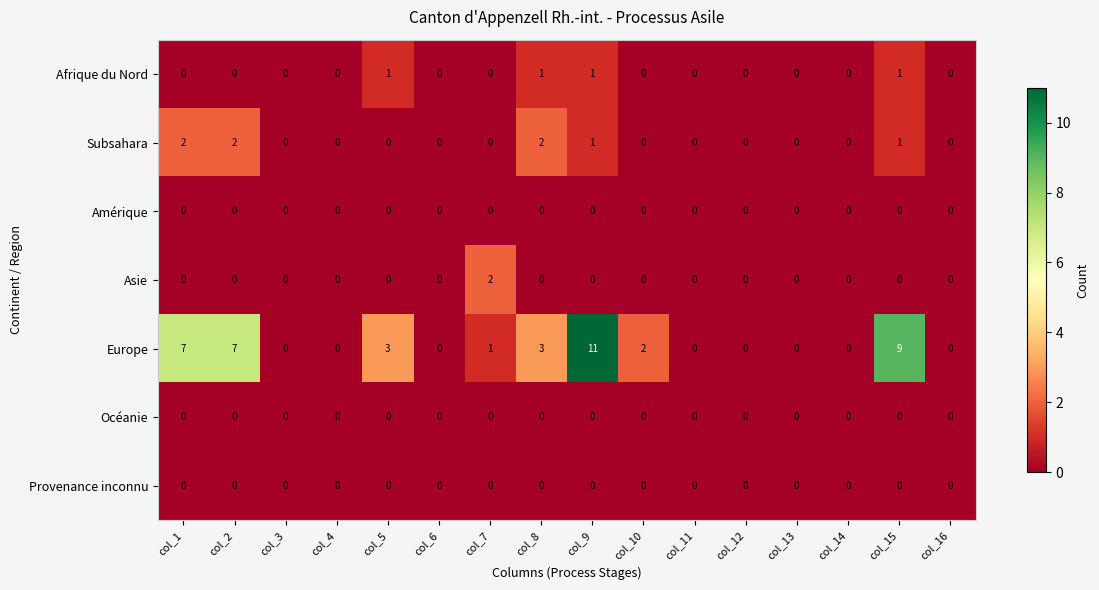

Which label corresponds to the largest value in the chart?

col_9